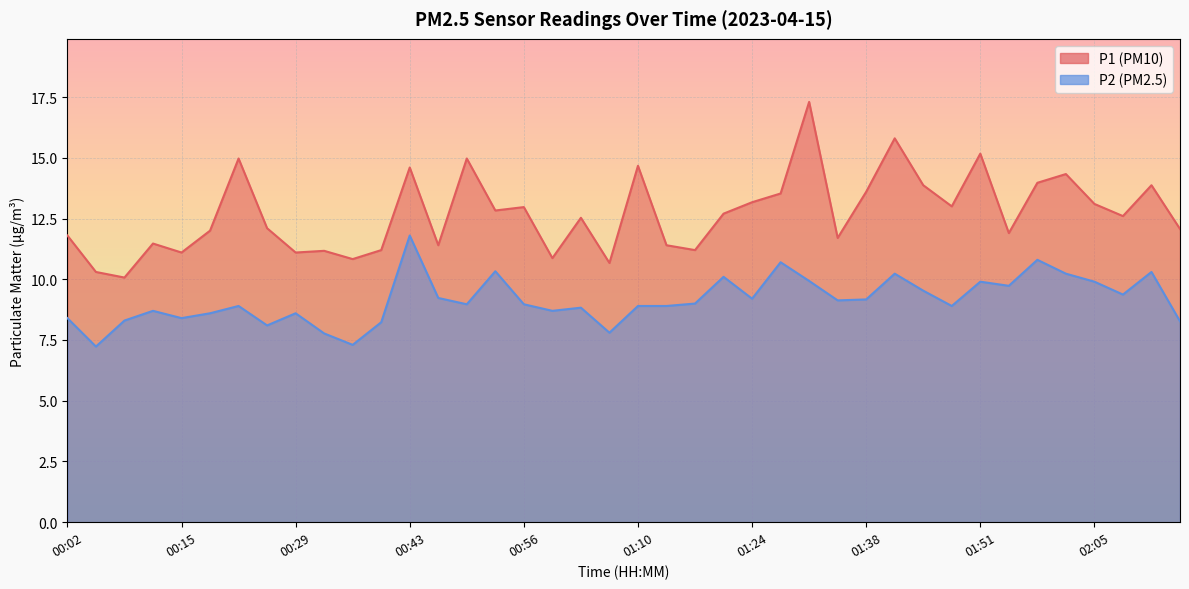

Does the chart display data point markers on the line(s)?

No